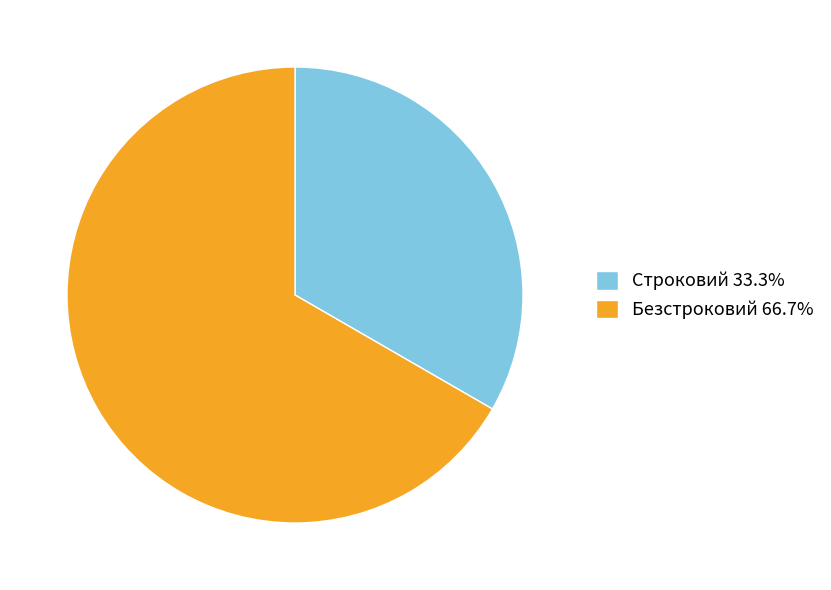

Which slice is the largest?

Безстроковий